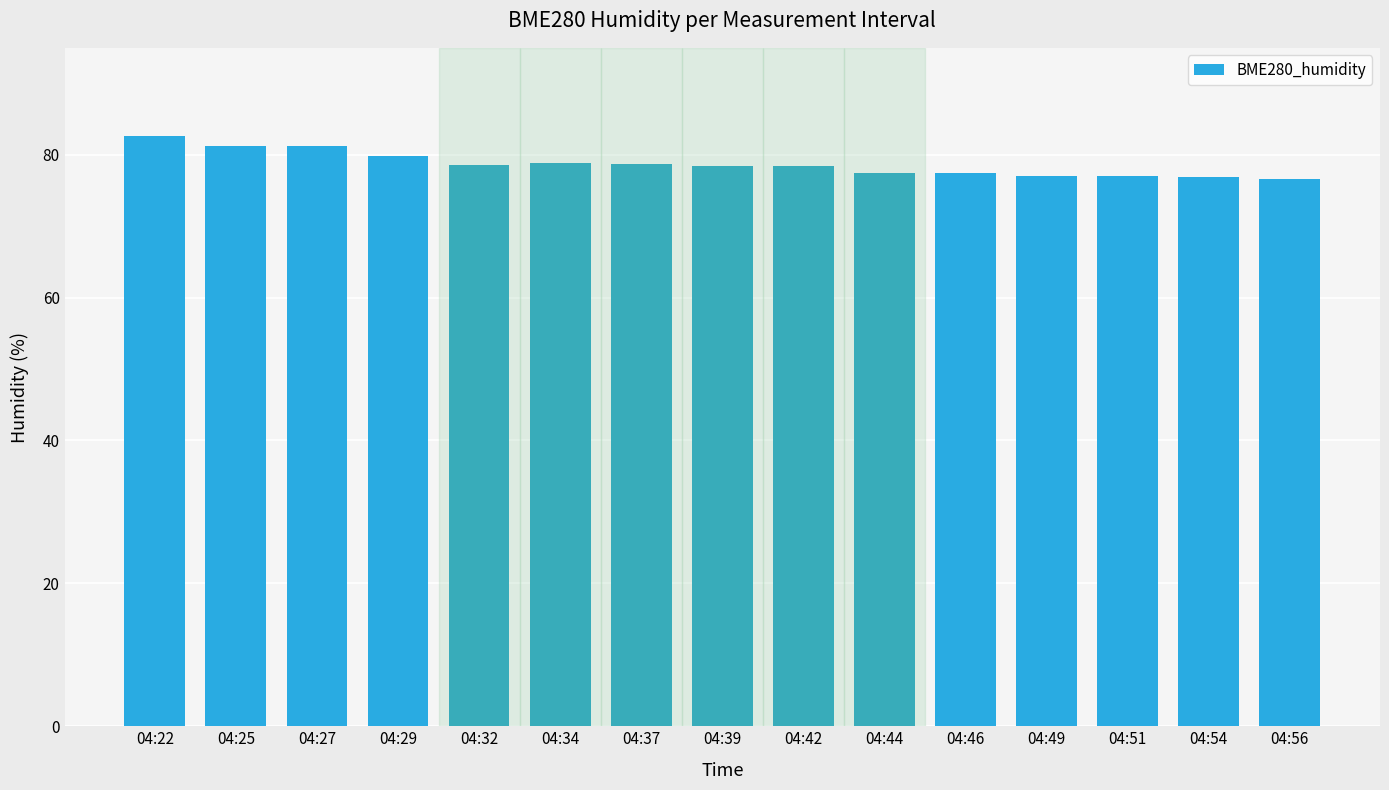

What is the change in value from 04:51 to 04:54?

-0.2